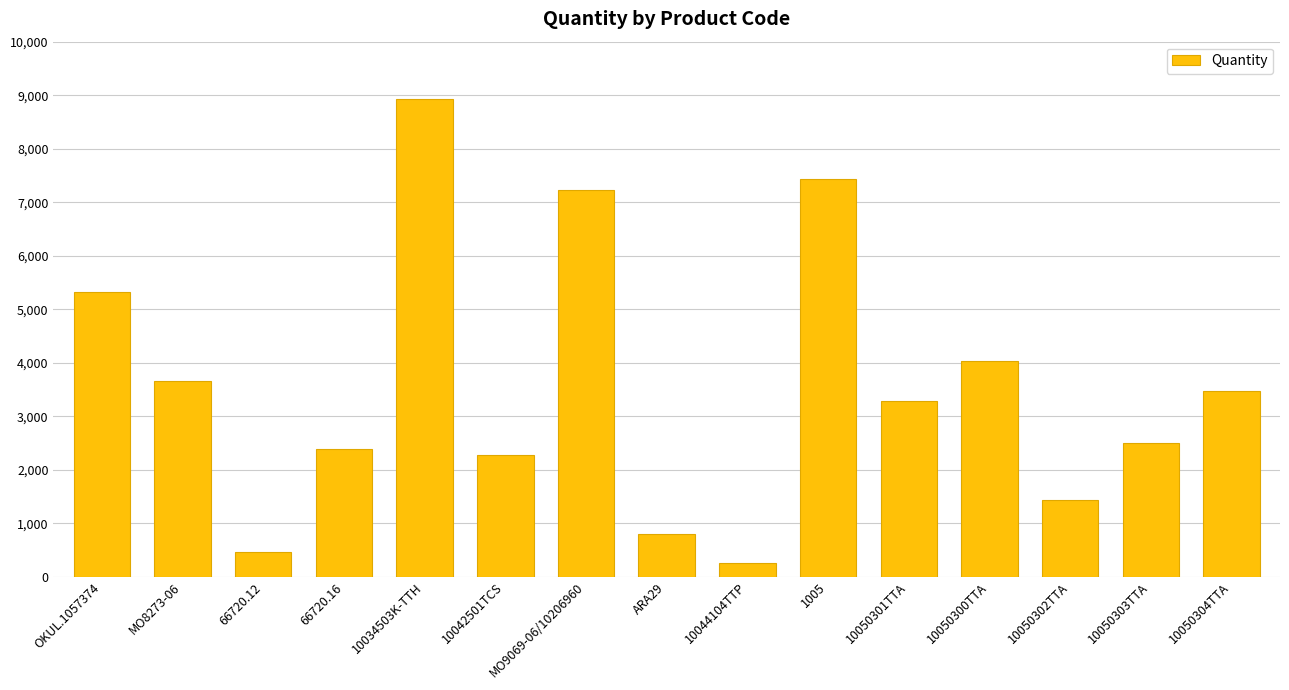

The chart shows a value of 4442 at 10050301TTA. True or false?

False